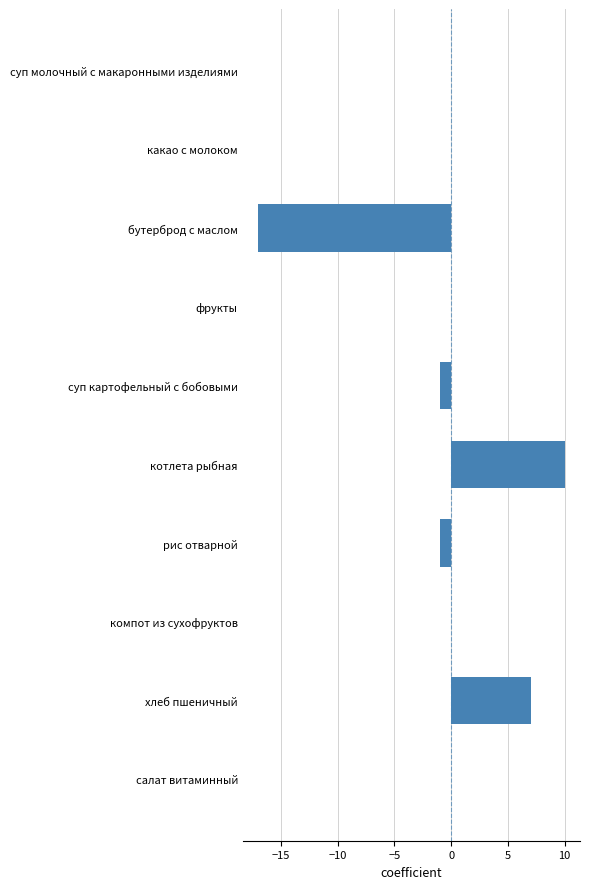

What is the sum of the values at бутерброд с маслом and рис отварной?

-18